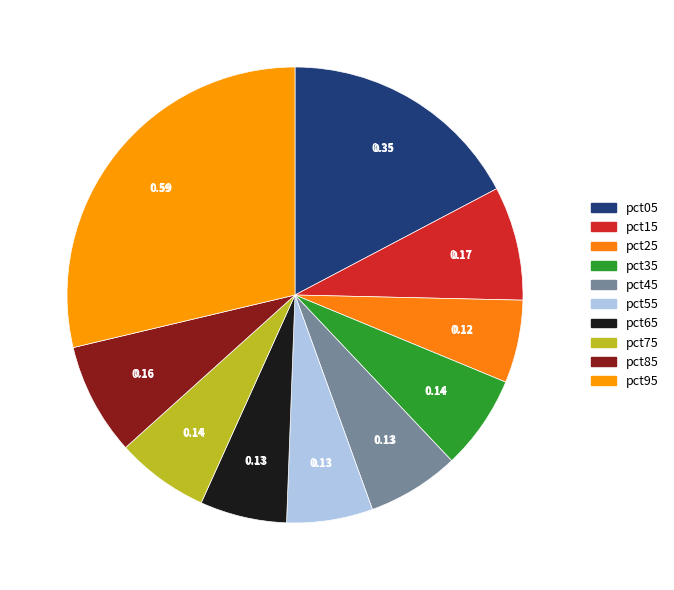

How many slices are in this pie chart?

10